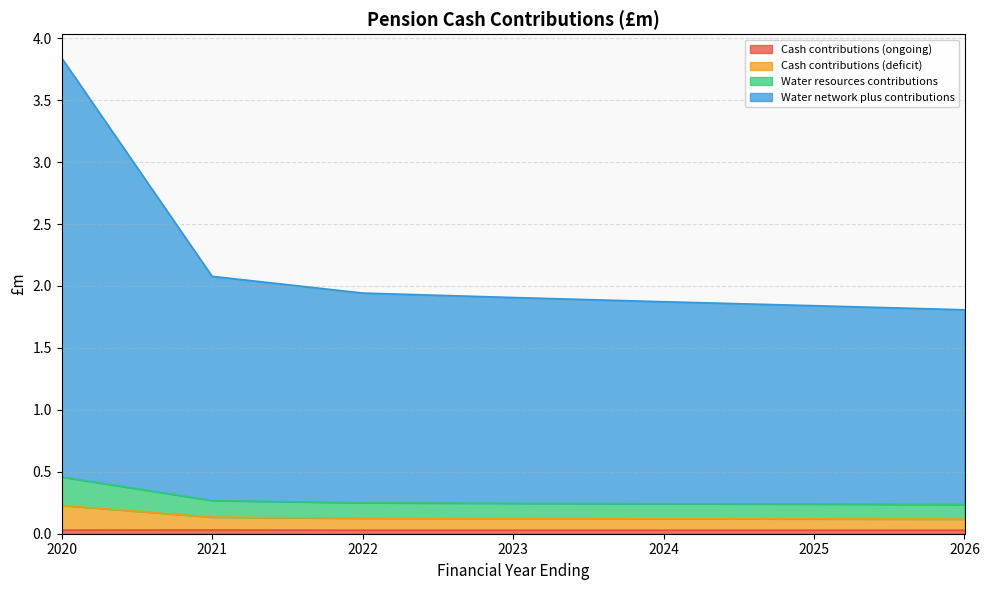

True or false: Water network plus contributions and Cash contributions (ongoing) intersect in this chart.

False